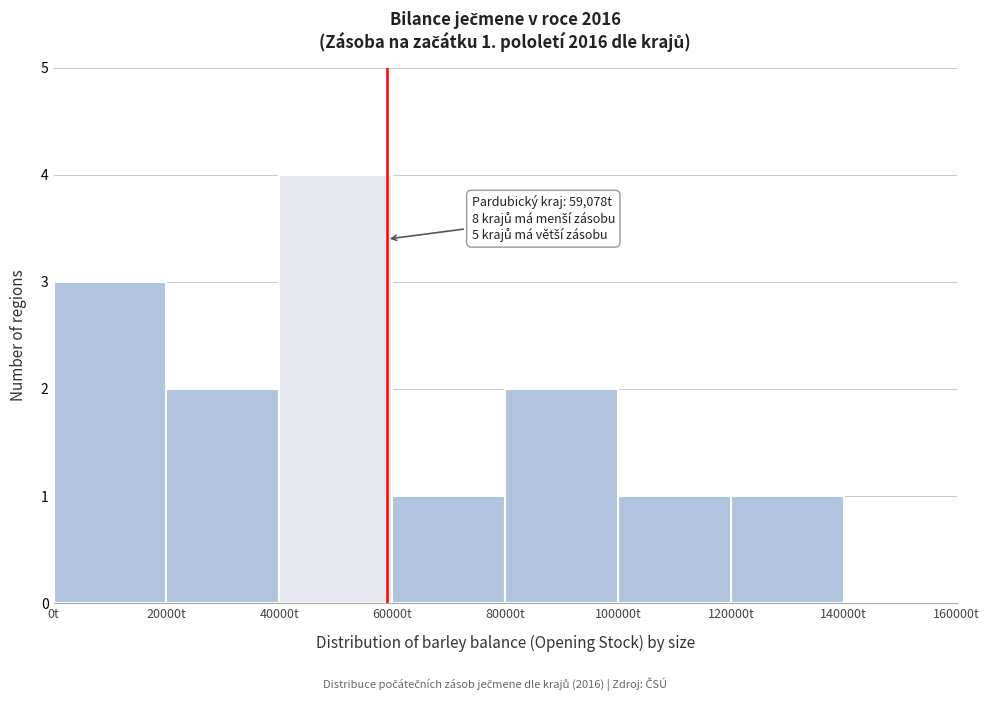

Over which range of the x-axis is the bar tallest?

40000 to 60000